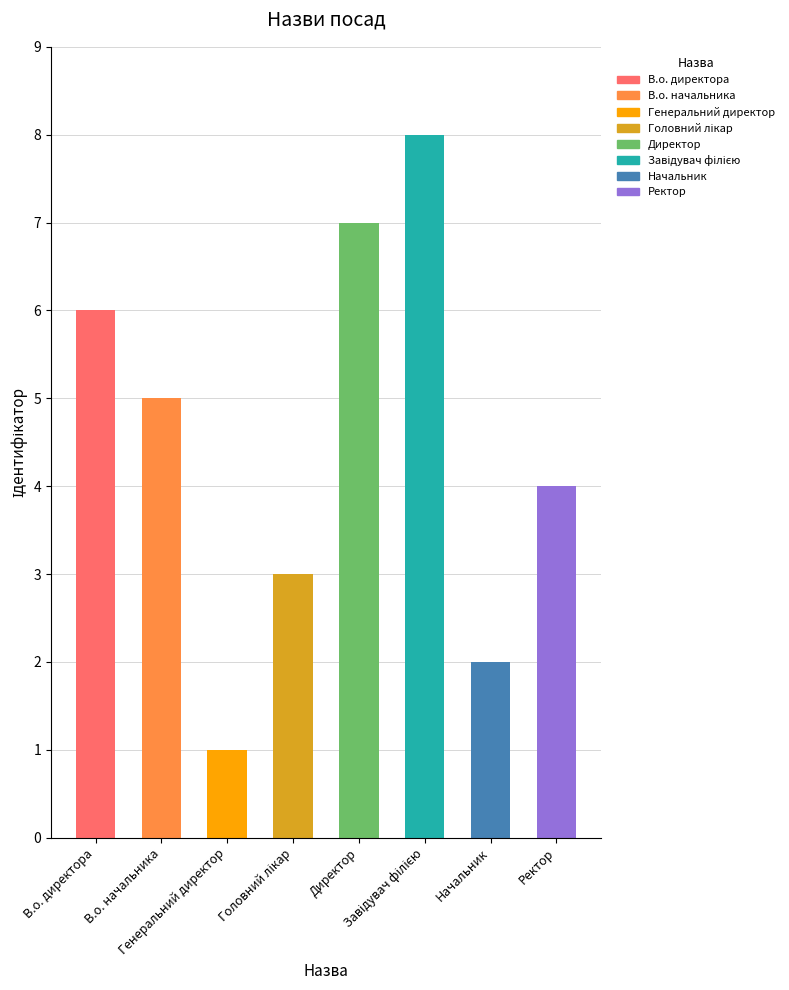

At which label does the data first exceed 5?

В.о. директора